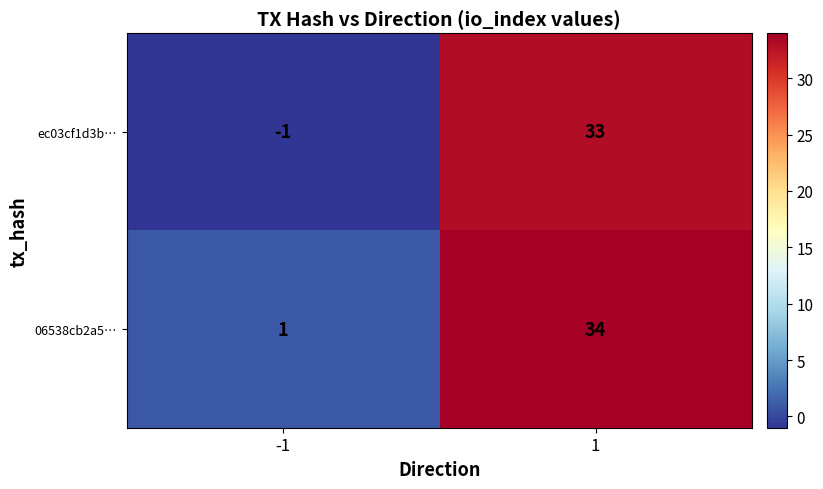

List the series in order of their peak value, highest first.

06538cb2a5…, ec03cf1d3b…